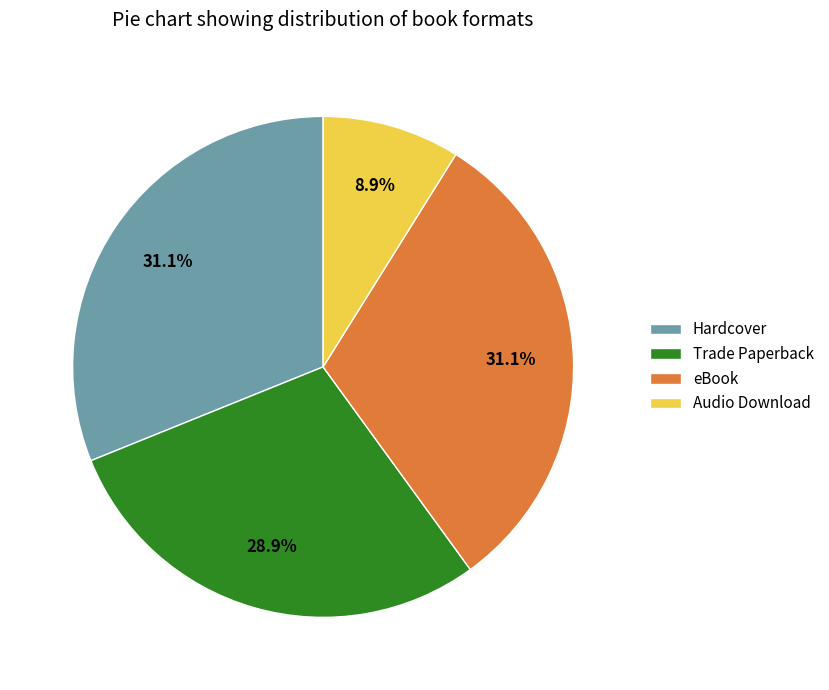

Which slice is the smallest?

Audio Download